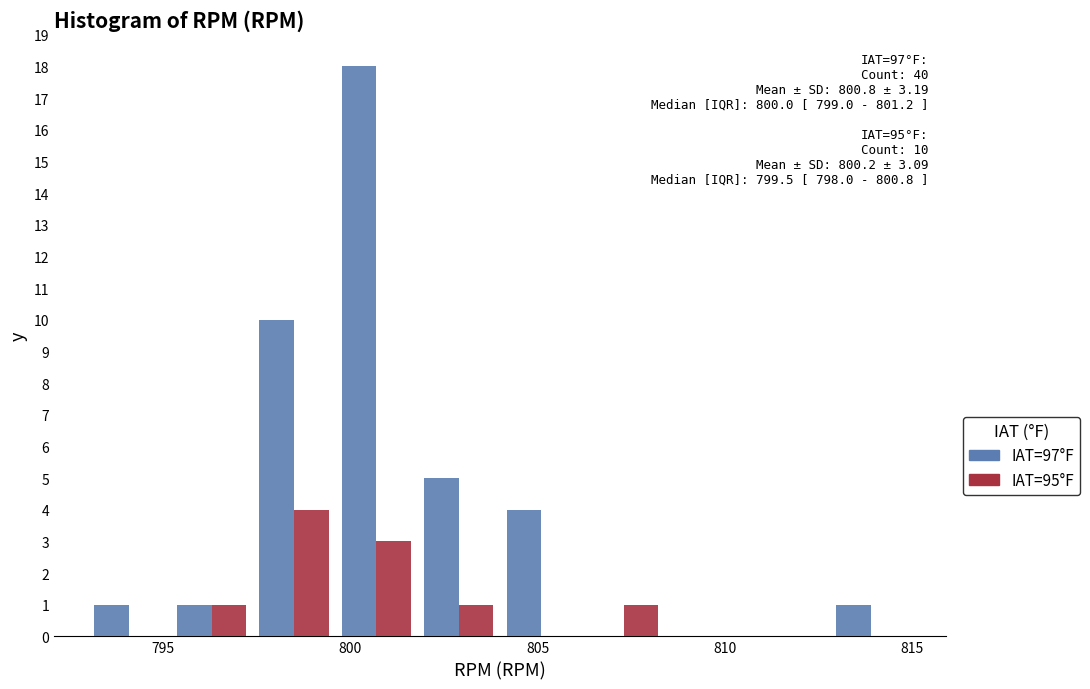

In the IAT=95°F series, which range on the x-axis has the tallest bar?

797.4 to 799.6